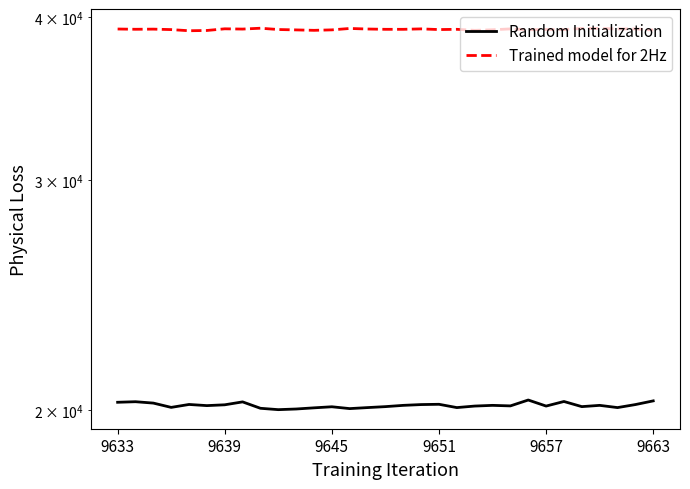

What is the difference between the highest and lowest values at 9657?

18843